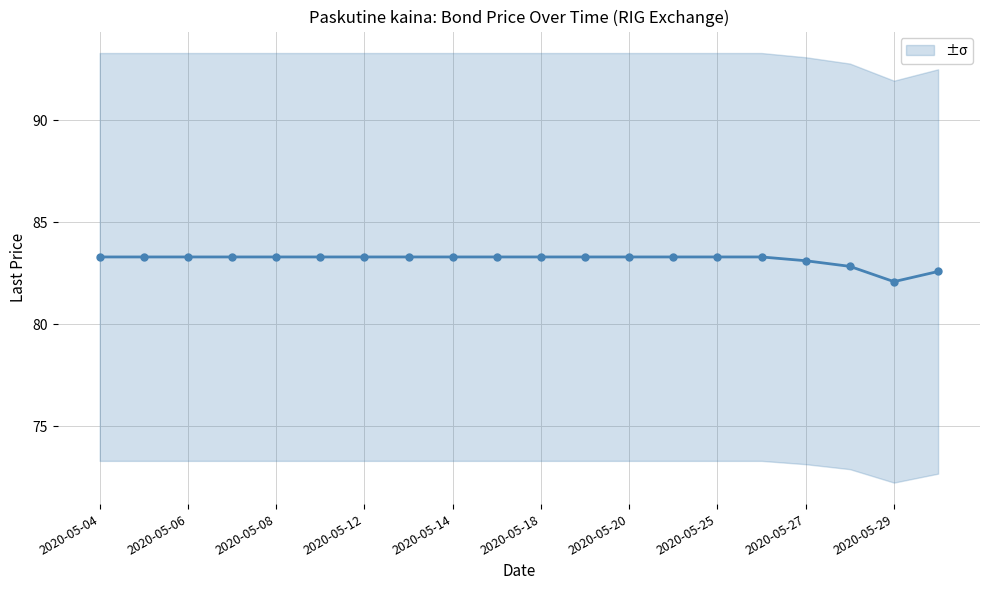

Which category has the lowest value across all series?

2020-05-29